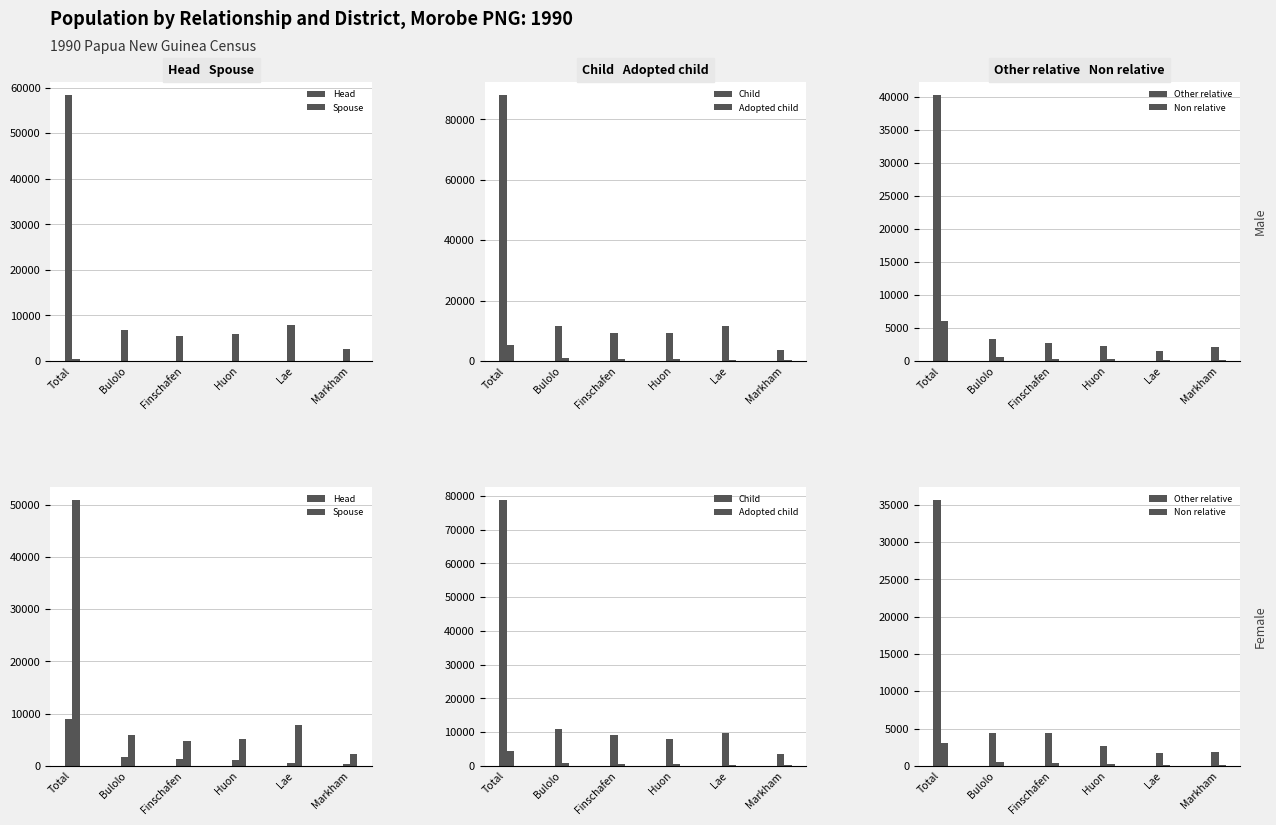

What is the sum of the Adopted child values at Bulolo and Markham?

948